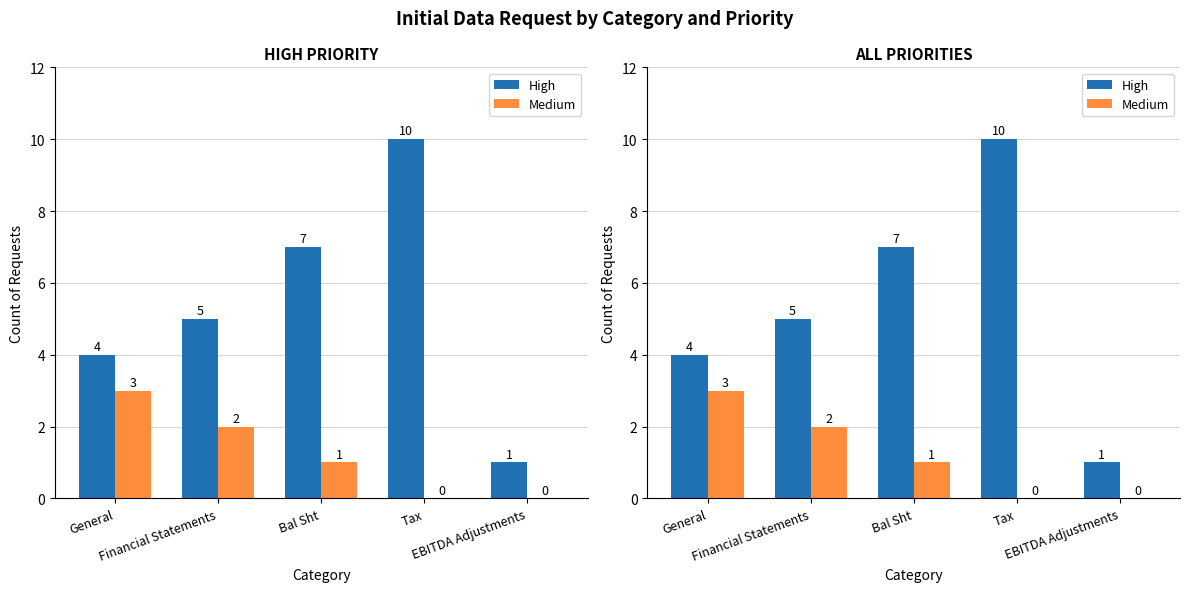

The Medium series shows 3 at General. True or false?

True